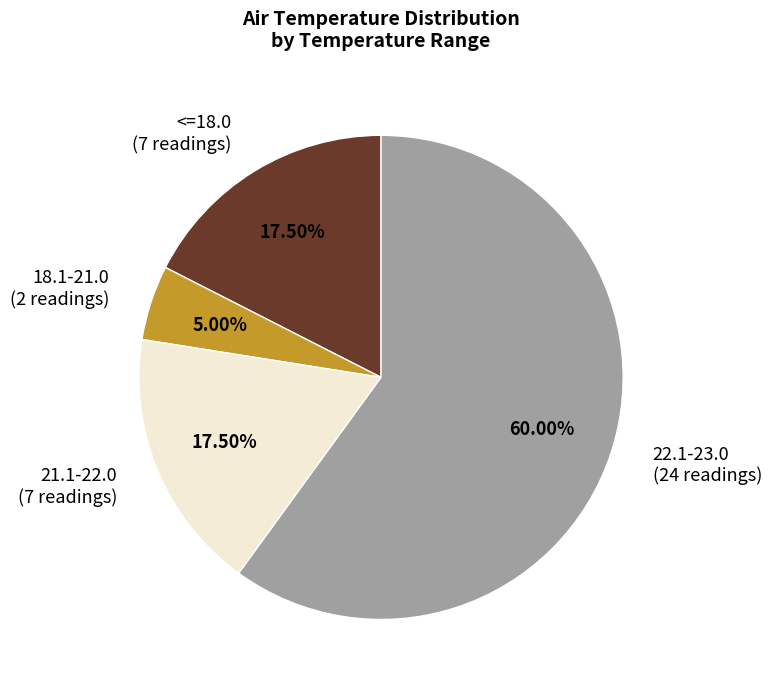

Approximately how many times larger is the value at 22.1-23.0 compared to 18.1-21.0?

12.0